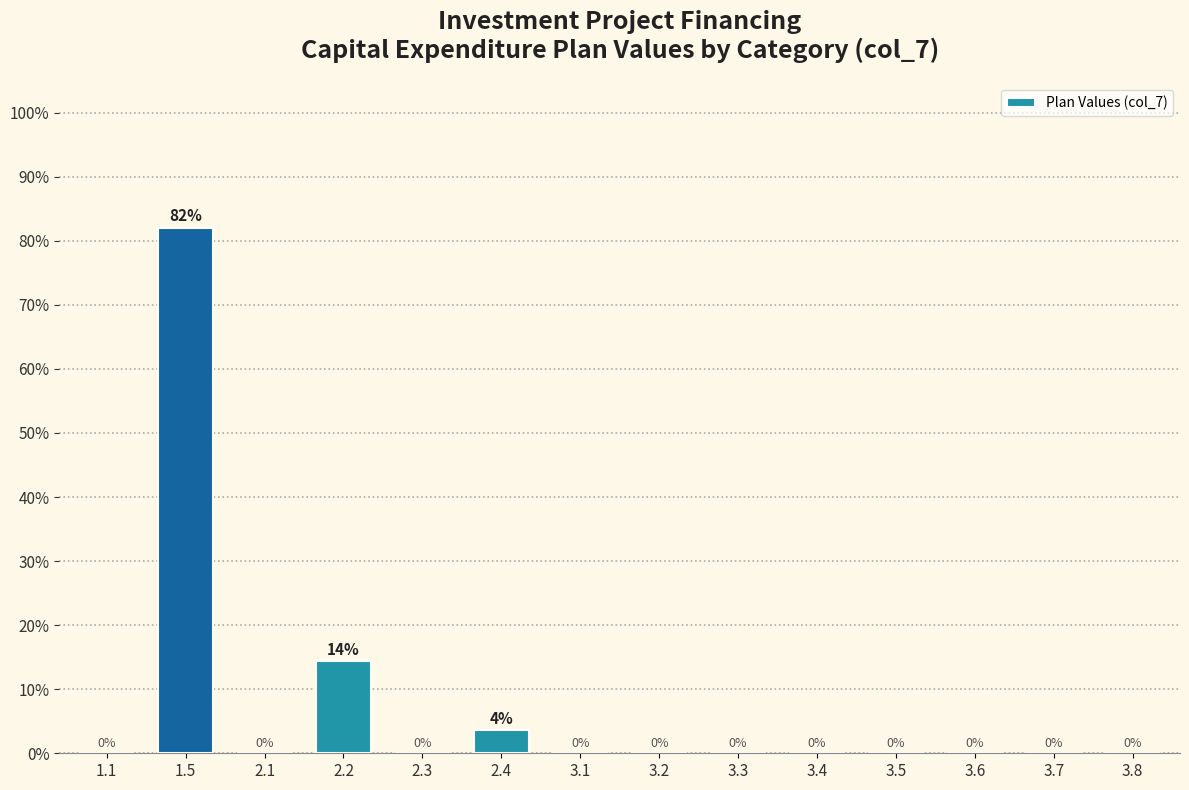

What is the greatest value displayed?

82.0